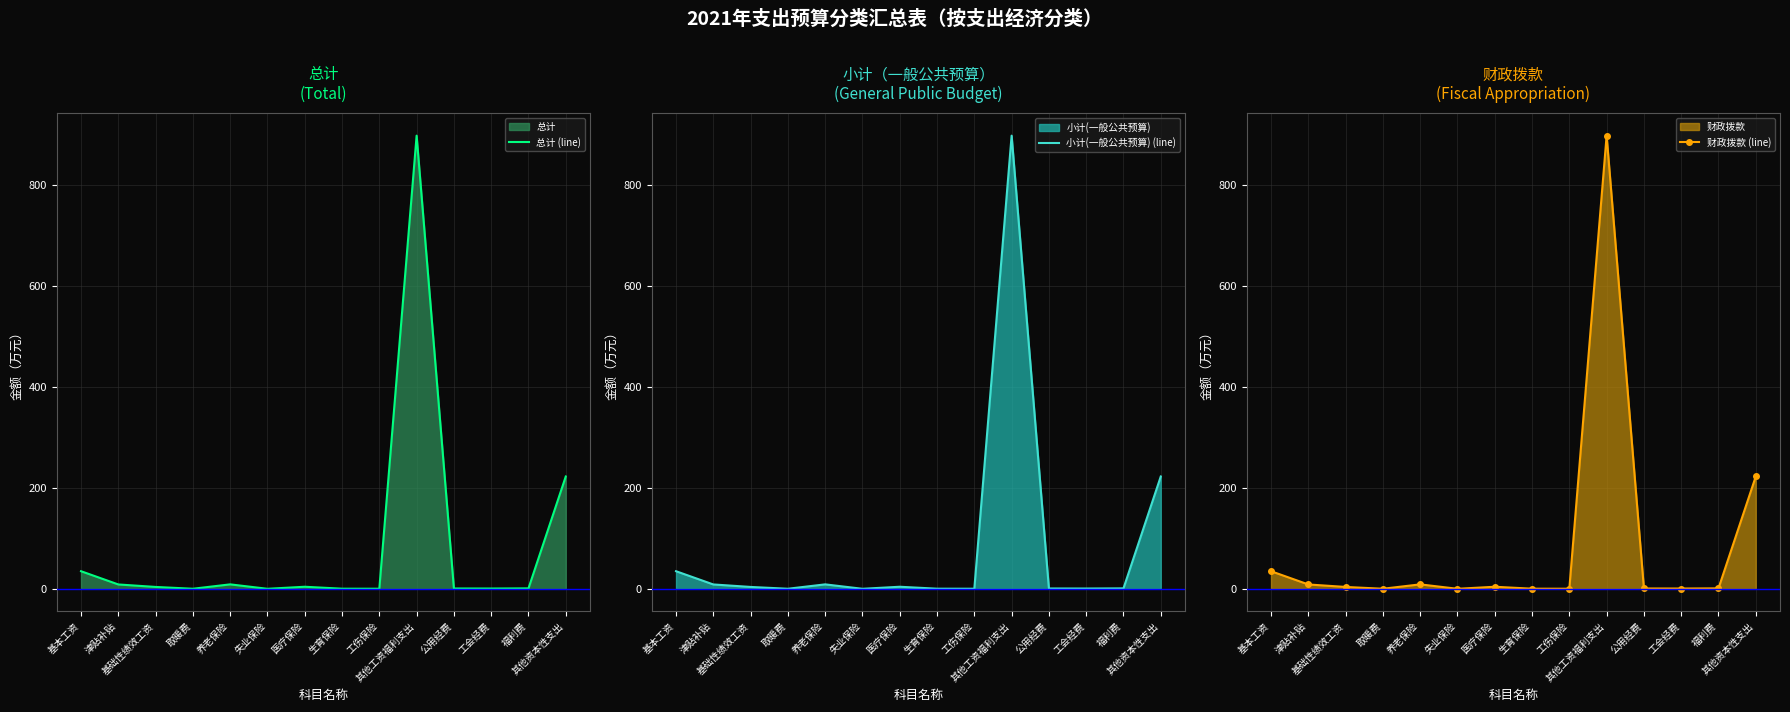

Rank the series by their maximum value, from lowest to highest.

总计 (line), 小计(一般公共预算) (line), 财政拨款 (line)